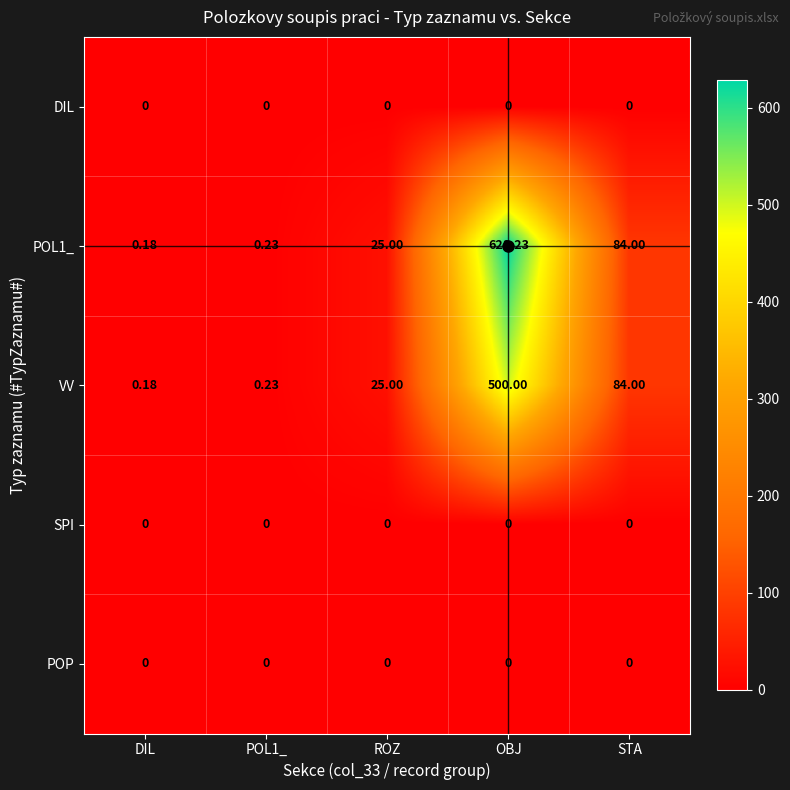

At which category is the sum across all series the highest?

OBJ